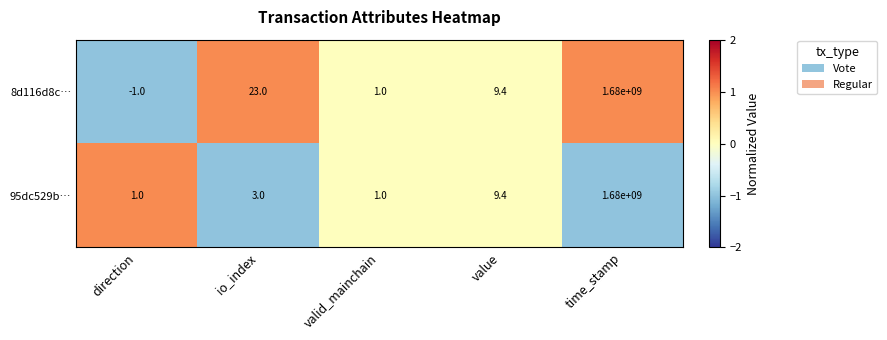

What is the minimum value shown in the chart?

-1.0